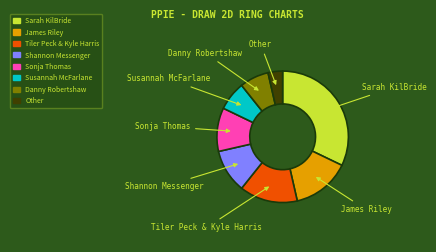

Combined, do Sonja Thomas and Susannah McFarlane account for over 50%?

No